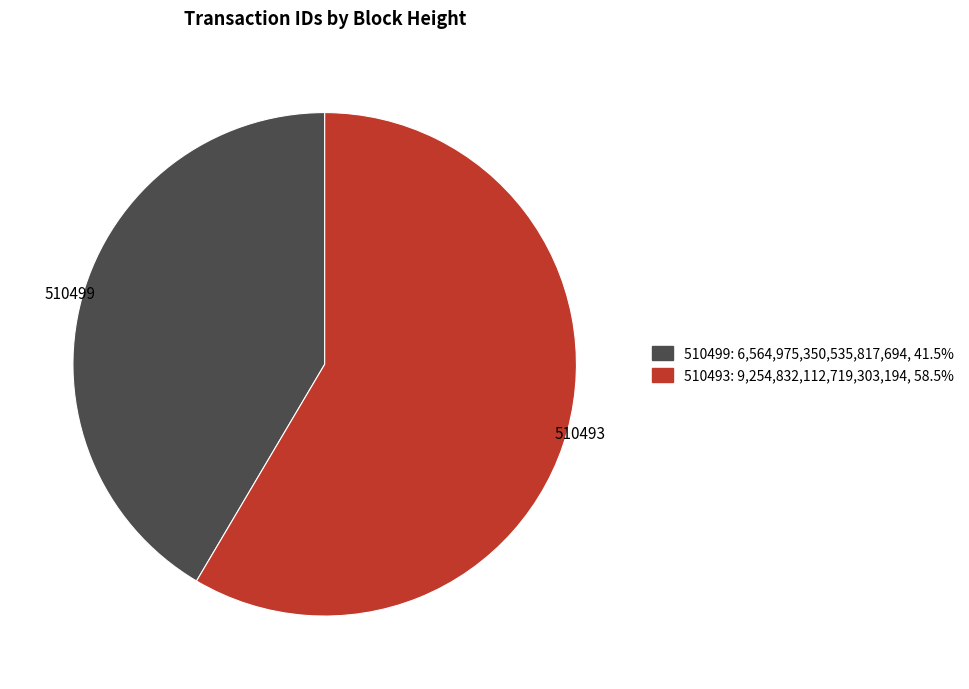

Is it true that 510493 is 53% of the pie?

False